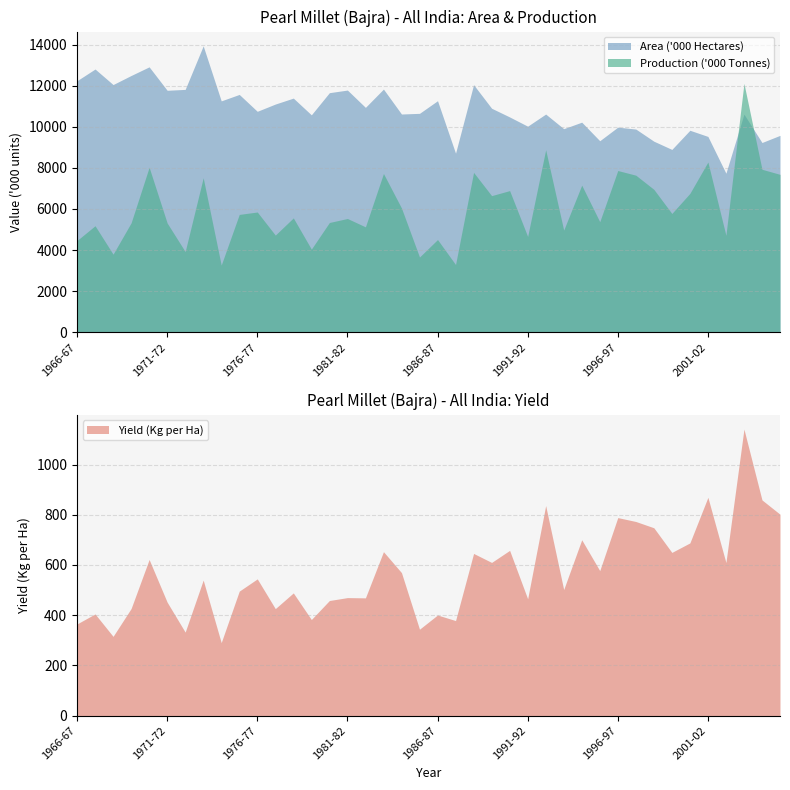

How many values in the Yield (Kg per Ha) series are below 544?

20